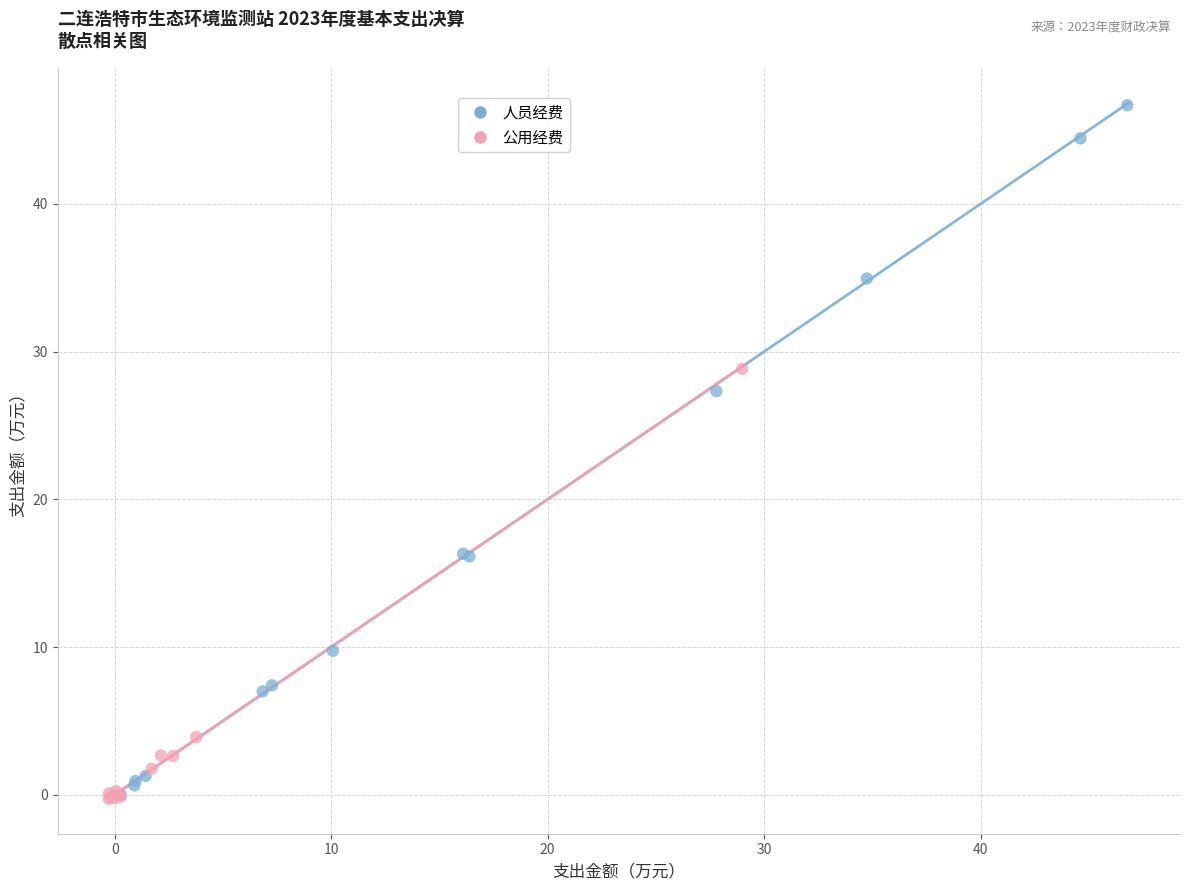

Which series has the largest Y range (max minus min)?

人员经费